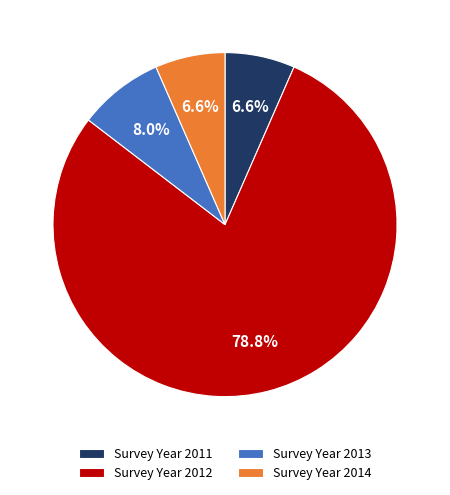

Is Survey Year 2012 the majority of the pie?

Yes